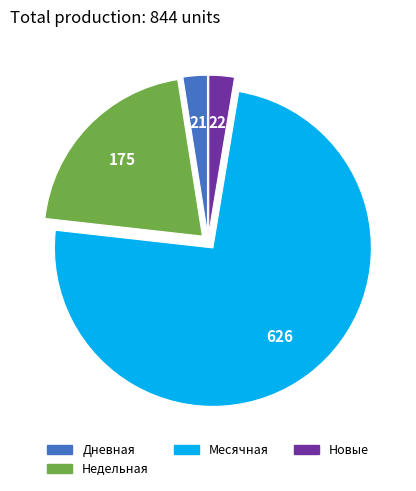

Is there a majority slice in this chart?

Yes